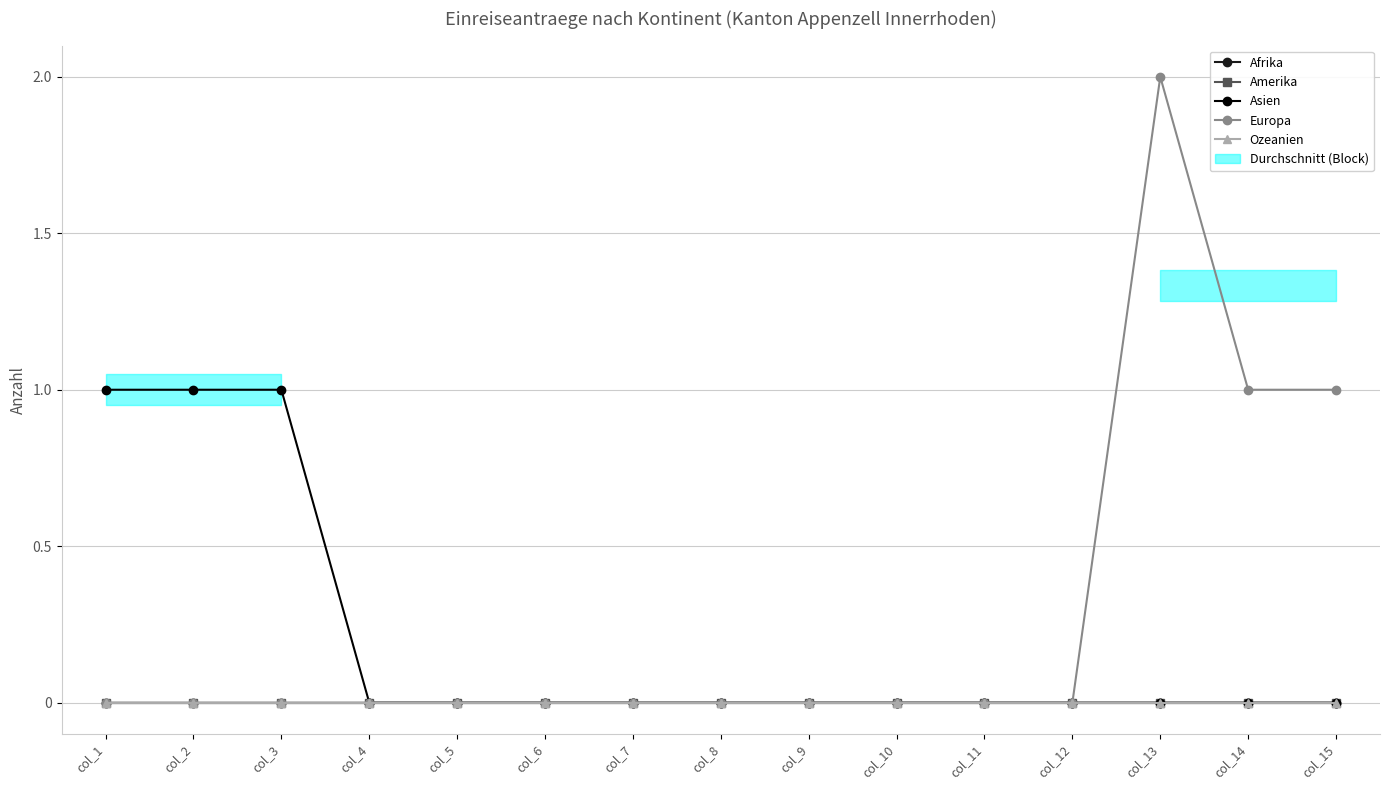

List the series in order of their peak value, lowest first.

Afrika, Amerika, Ozeanien, Asien, Europa